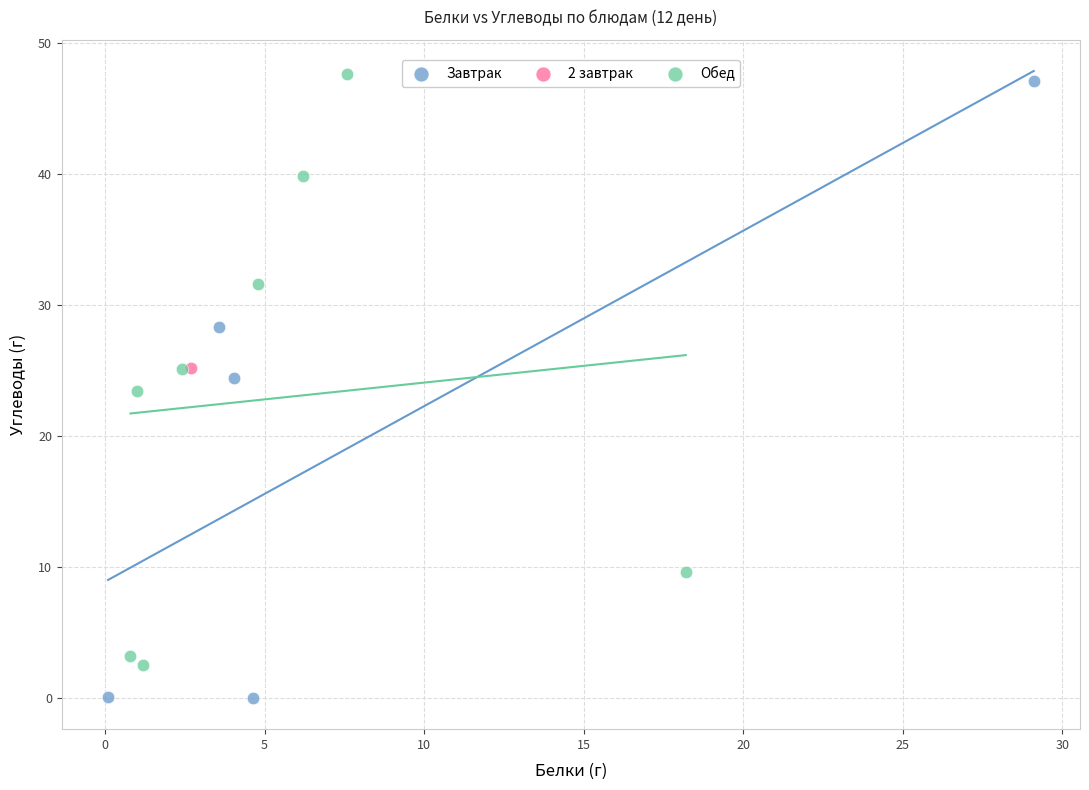

What are all the series names shown in the legend?

Завтрак, 2 завтрак, Обед